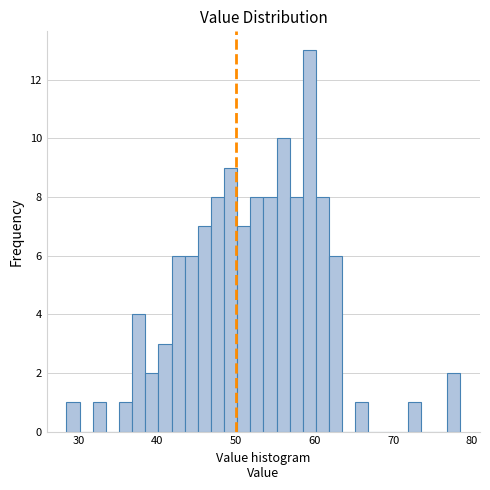

Around what value on the x-axis is the tallest bar? Give the approximate position of its centre, as read against the axis.

59